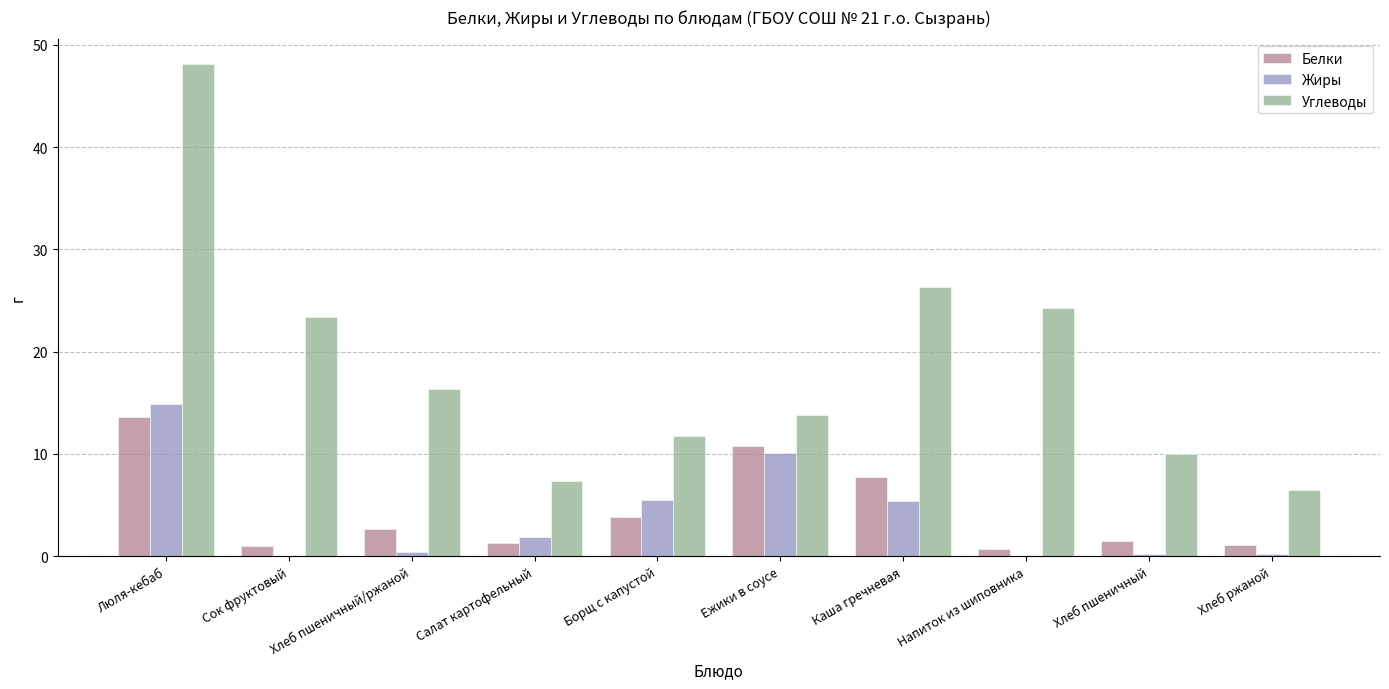

What is the average value of the Жиры series?

3.8